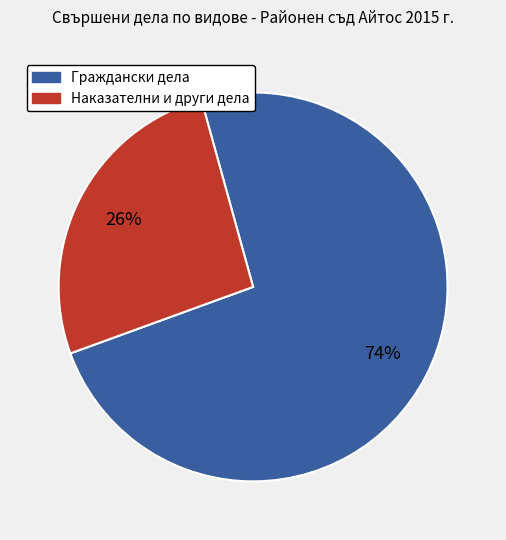

Does any single category account for the majority?

Yes